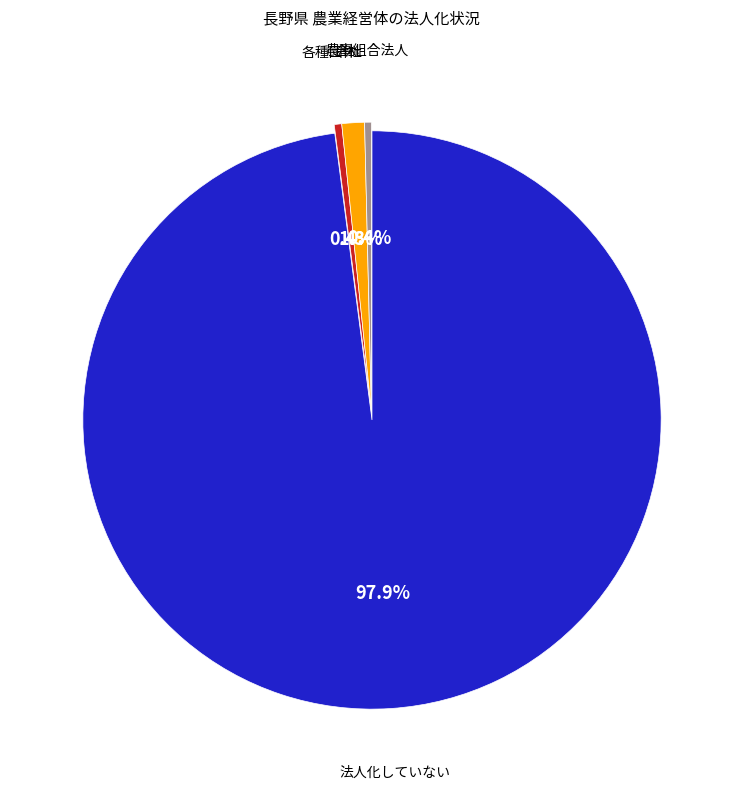

Does any single category account for the majority?

Yes